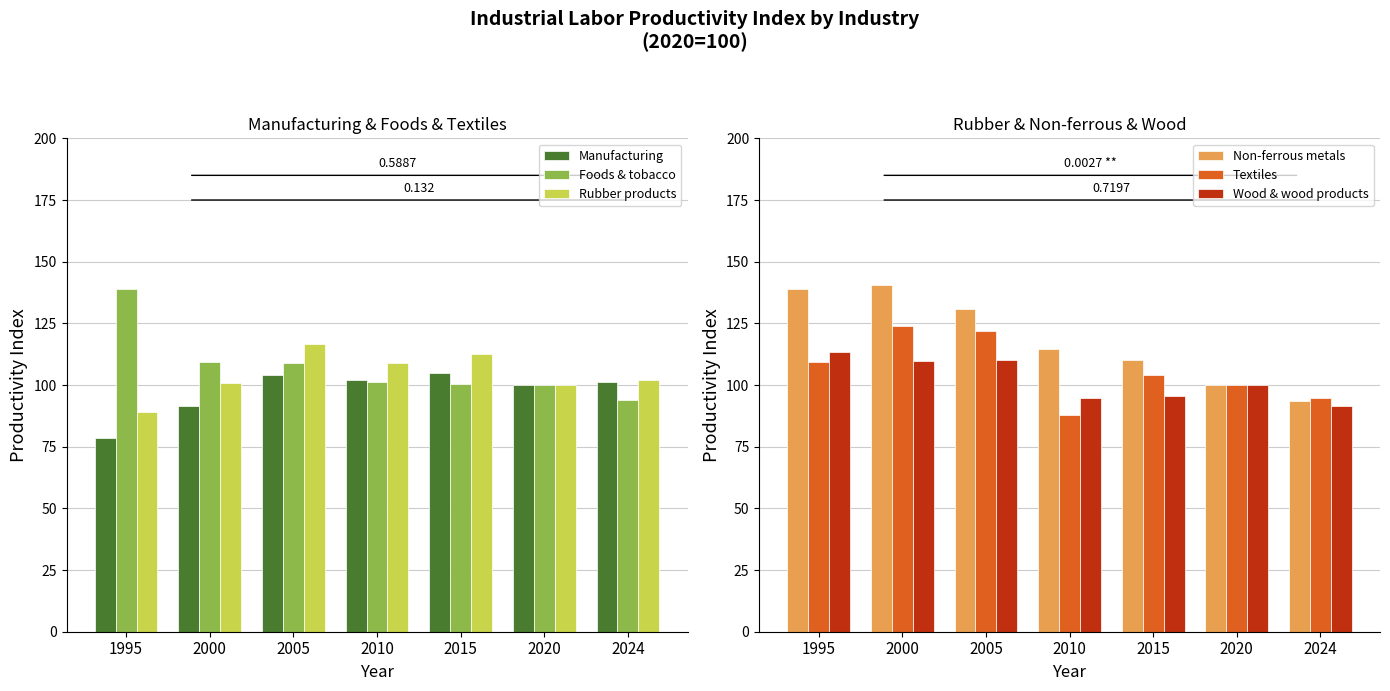

Where does the Textiles series first go above 104?

1995